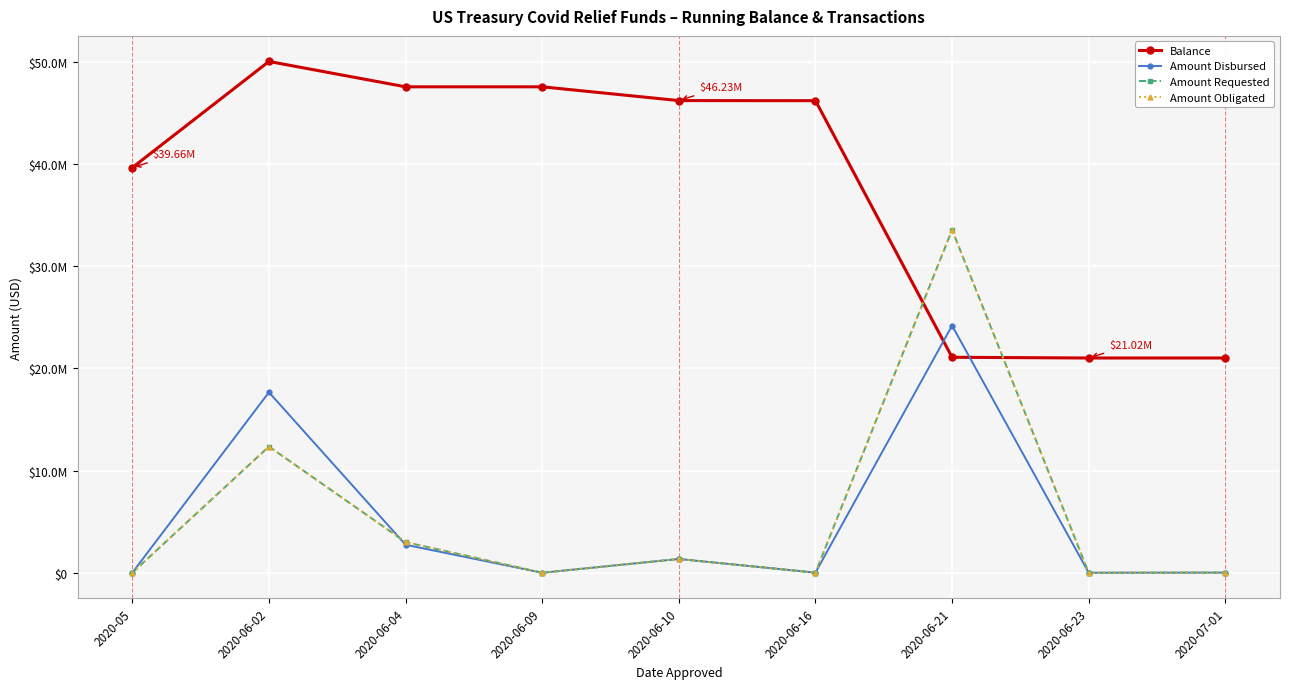

Does the chart have visible grid lines?

Yes